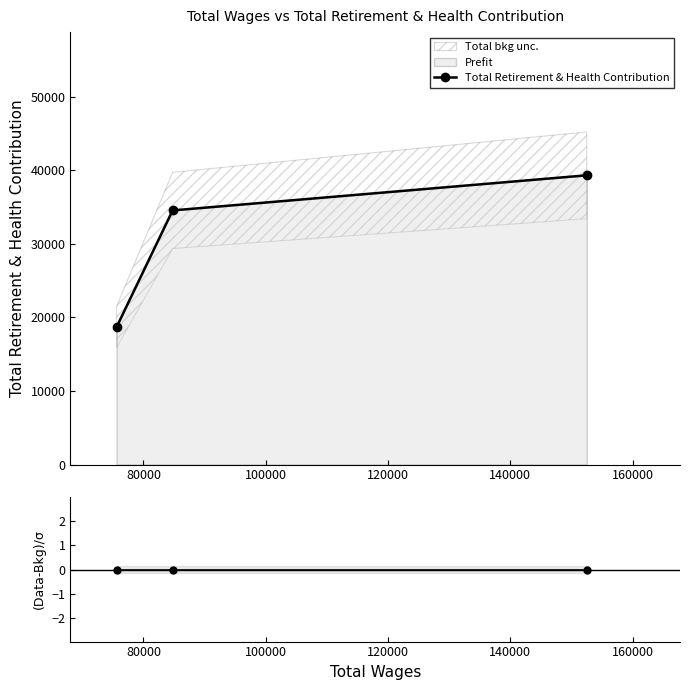

Which has a higher value, 100000 or 80000?

100000